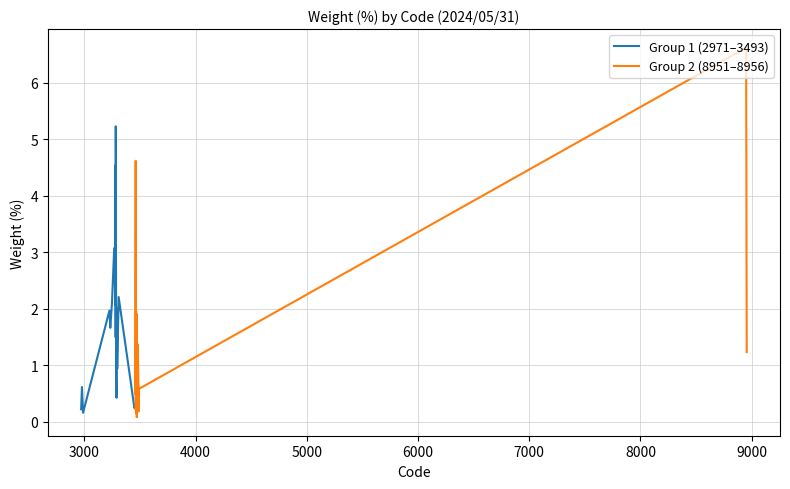

Which series has the largest range (max minus min)?

Group 2 (8951–8956)